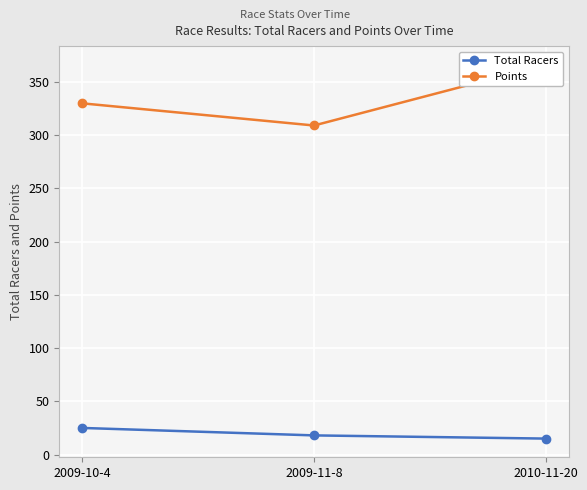

At which category does the chart reach its peak across all series?

2010-11-20